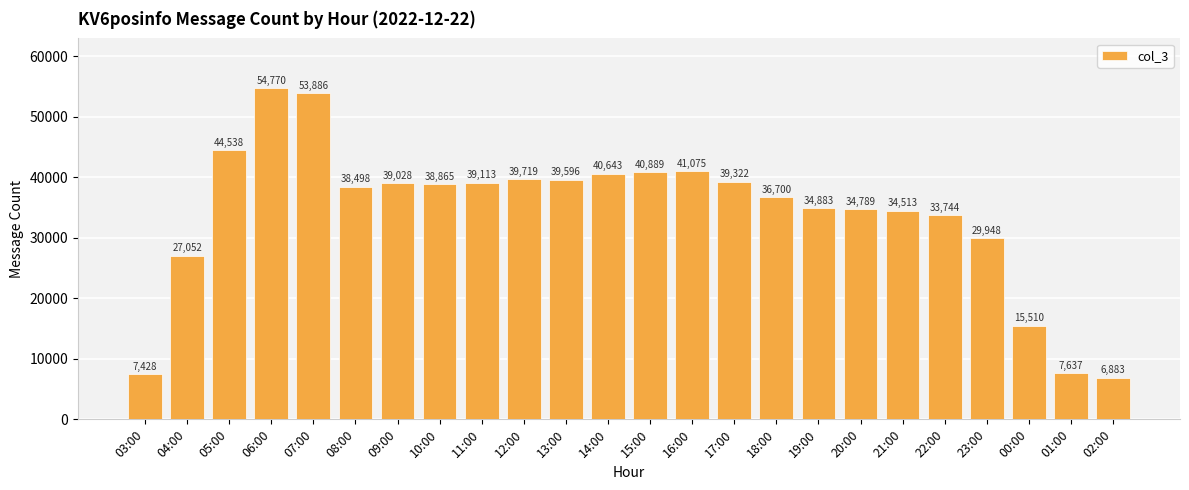

What is the difference between the maximum and second lowest values?

47342